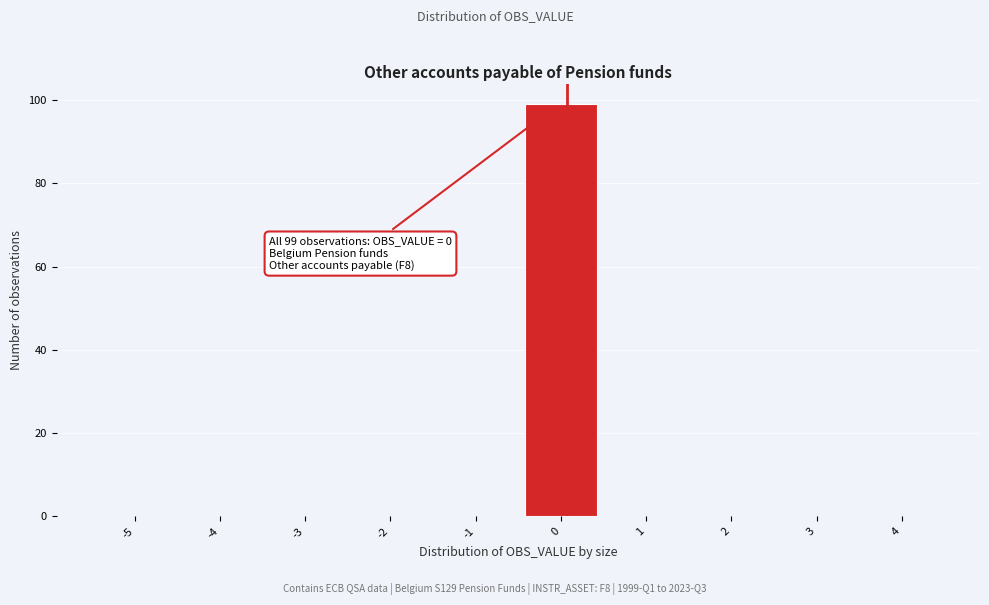

Reading right to left, transcribe all the data shown in this chart.

4=0	3=0	2=0	1=0	0=99	-1=0	-2=0	-3=0	-4=0	-5=0